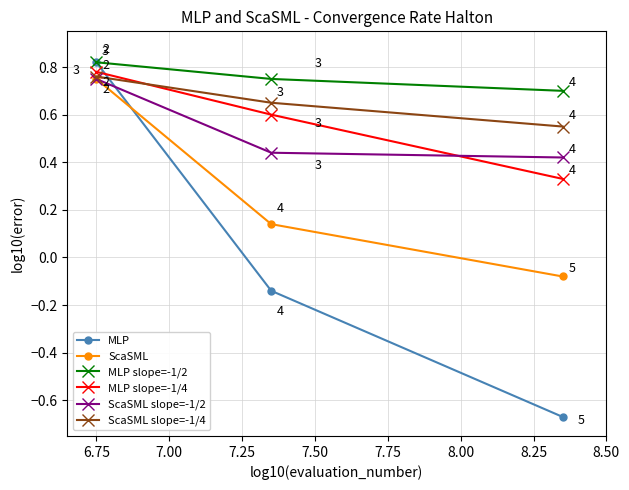

How many distinct data groups are displayed?

6